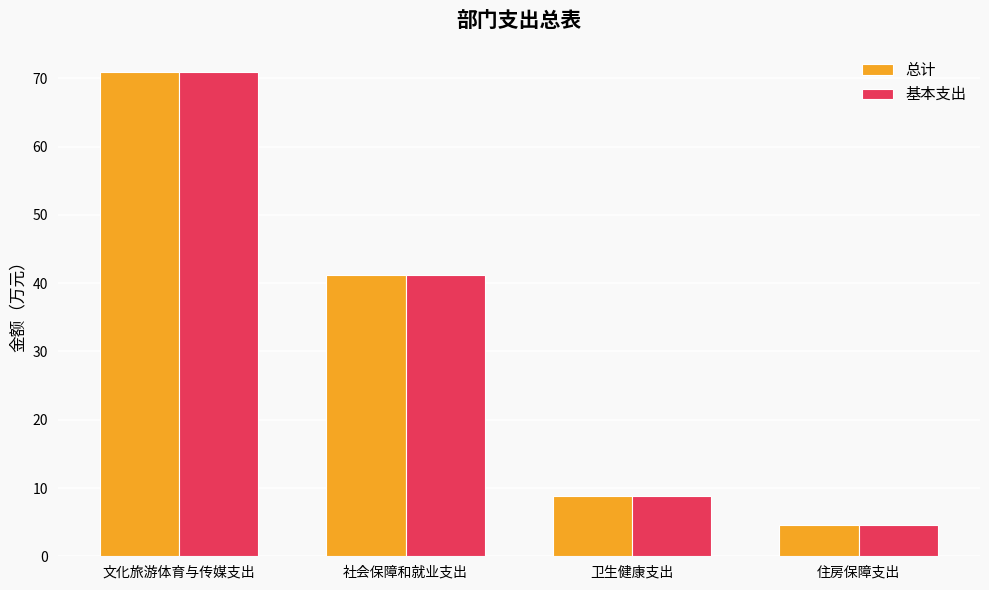

How many series are shown in this chart?

2